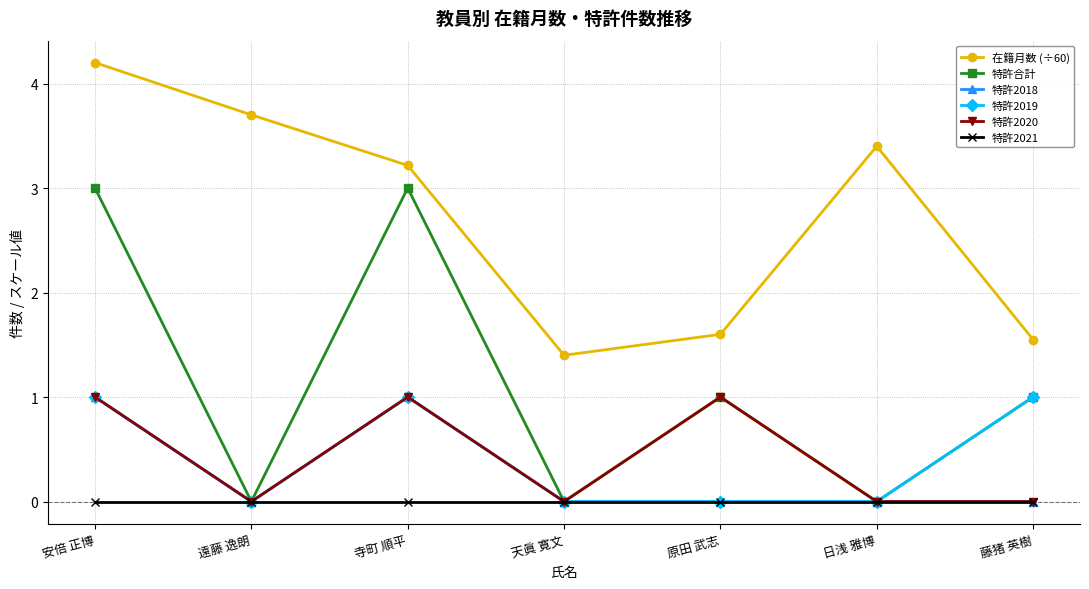

The value of 在籍月数 (÷60) at 寺町 順平 is 3.2. True or false?

True